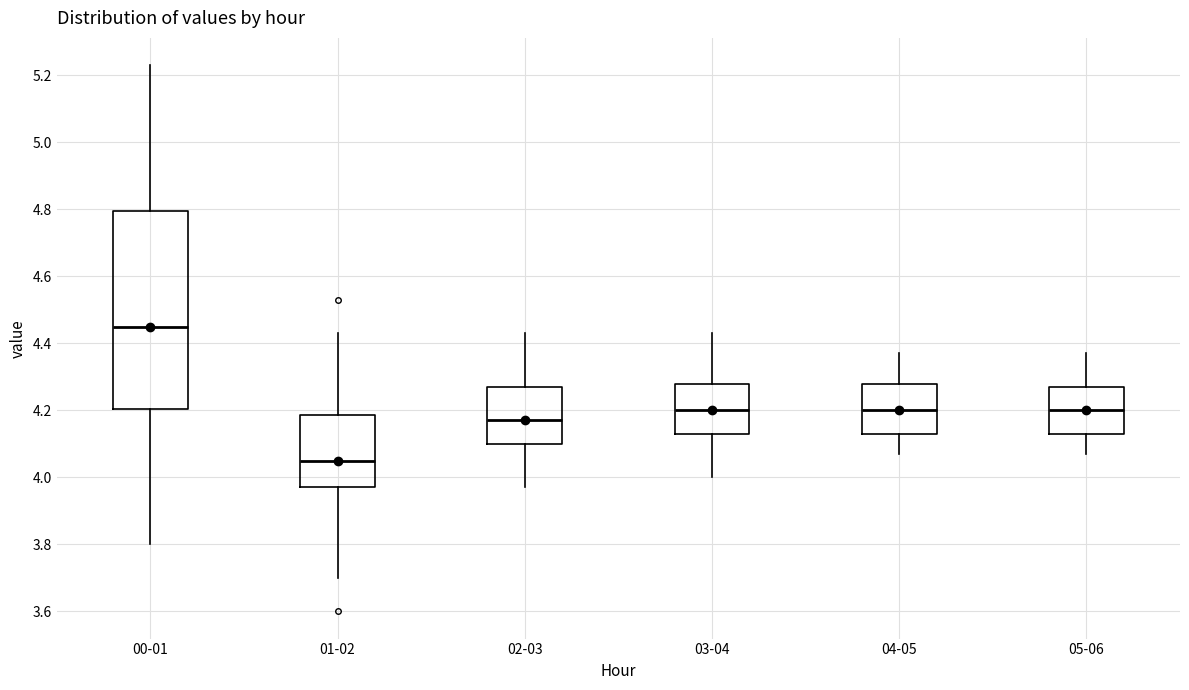

Which box is the tallest, from its lower edge to its upper edge?

00-01